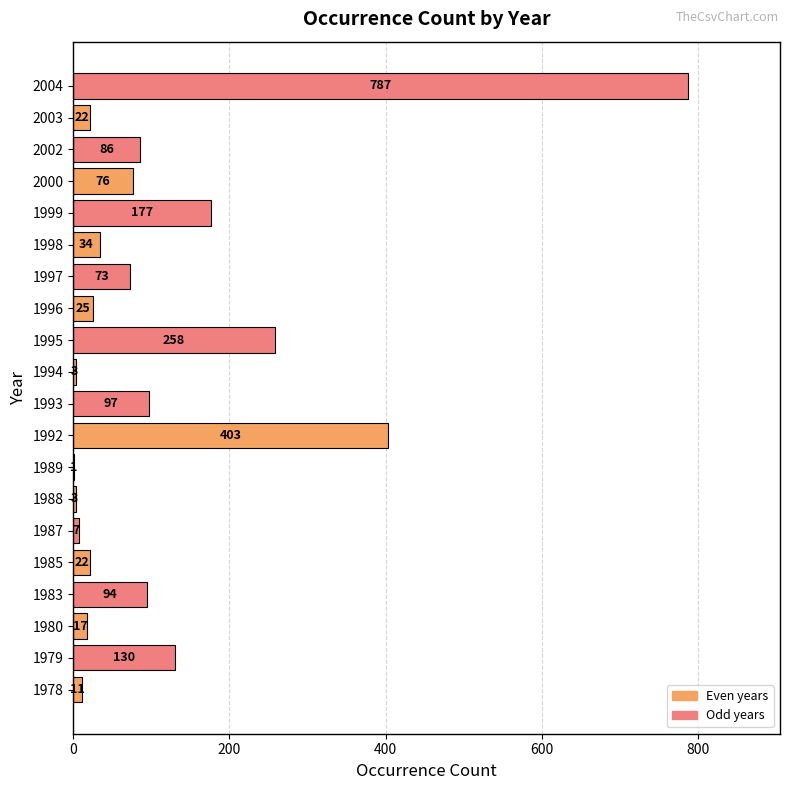

Between 2002 and 1989, which is larger?

2002